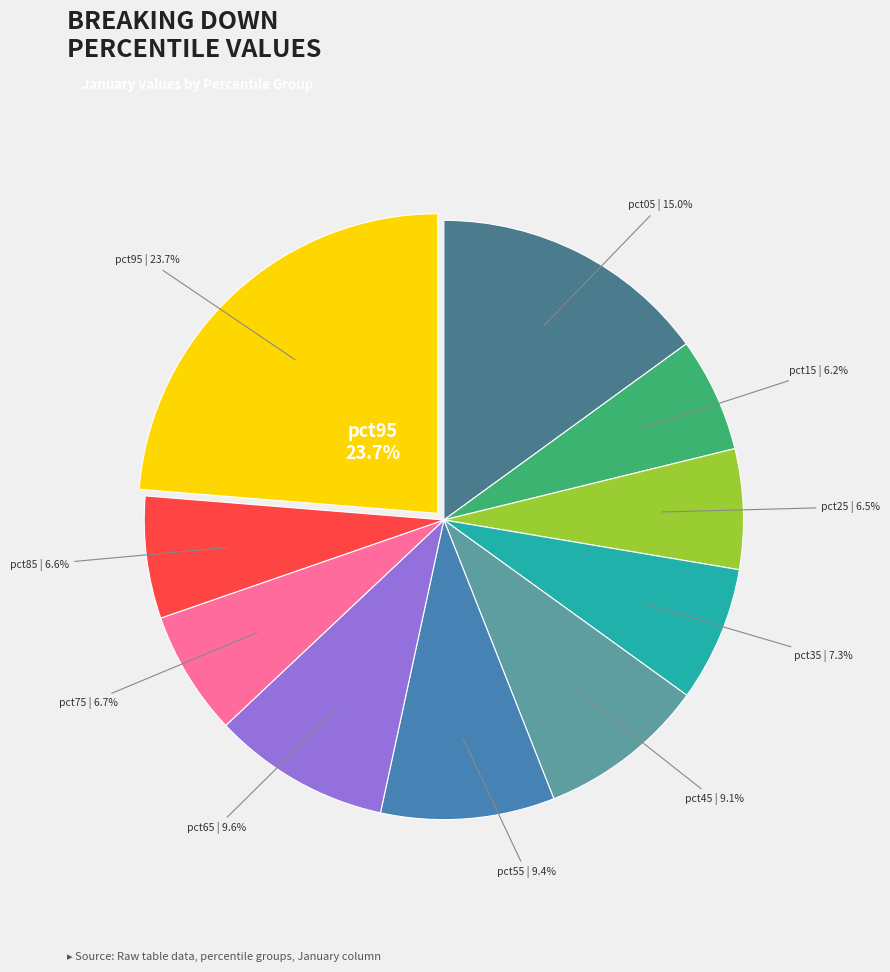

Does pct45 account for over 50% of the chart?

No